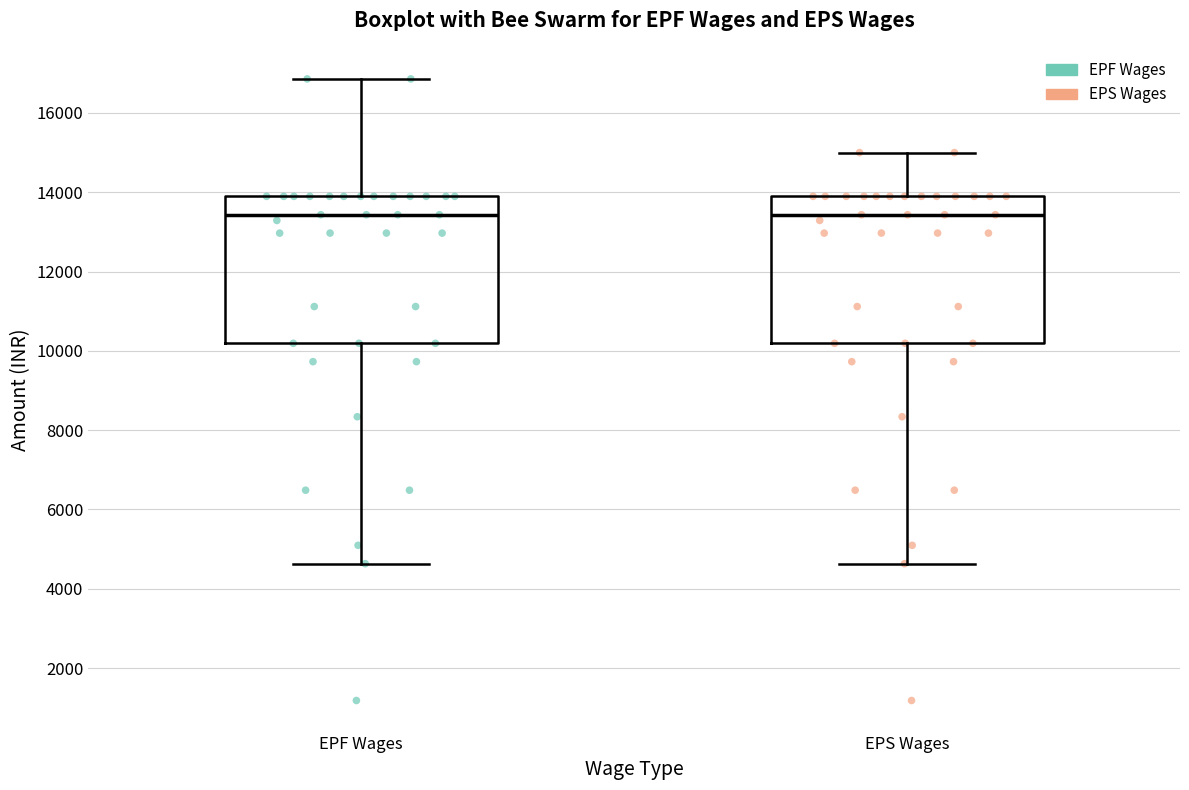

Reading left to right, read every box against the y-axis: the position of its median line, the range the box covers, and the ends of its whiskers. The values are not printed on the chart, so give them approximately, as read against the axis.

EPF Wages: median 13400, box 10200 to 13800, whiskers 4600 to 16800
EPS Wages: median 13400, box 10200 to 13800, whiskers 4600 to 15000